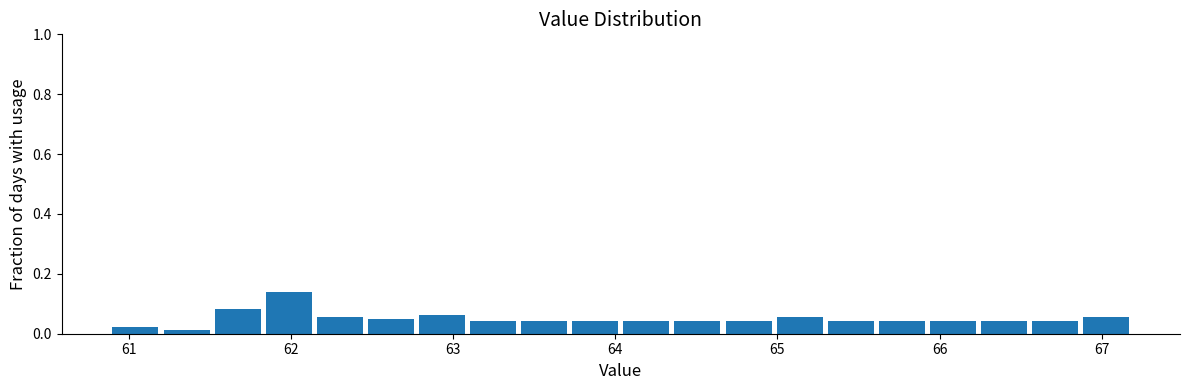

Read against the x-axis, roughly where is the centre of the tallest bar?

62.0